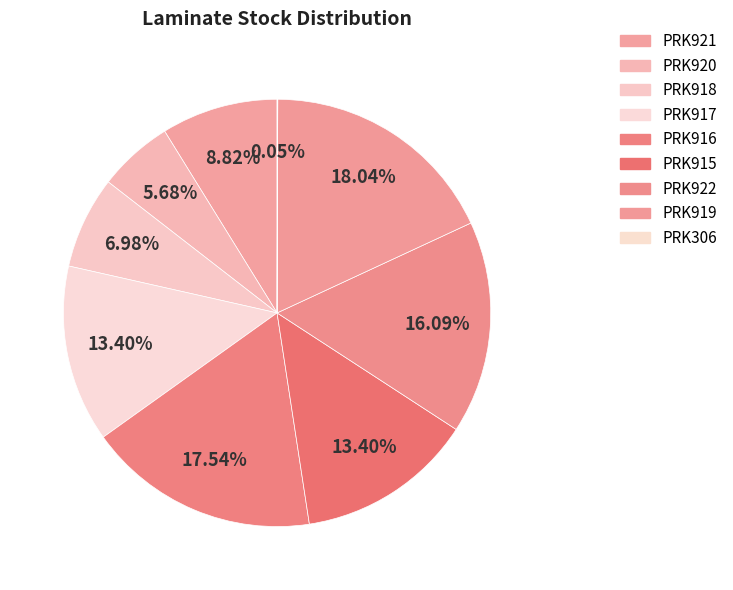

To the nearest percent, what is the difference between the largest and smallest slice percentages?

18%